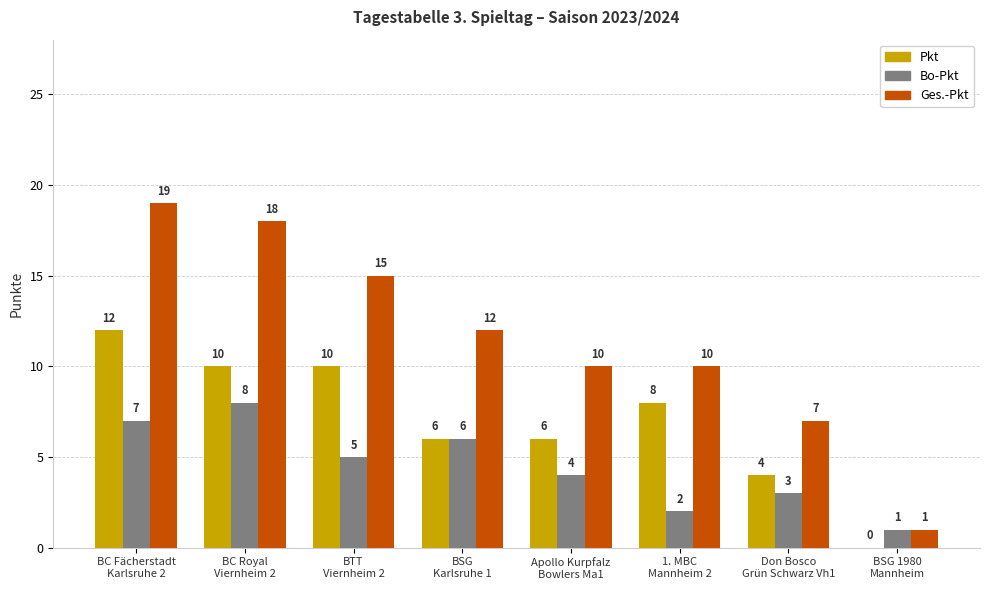

At which label does Pkt reach its peak?

BC Fächerstadt
Karlsruhe 2